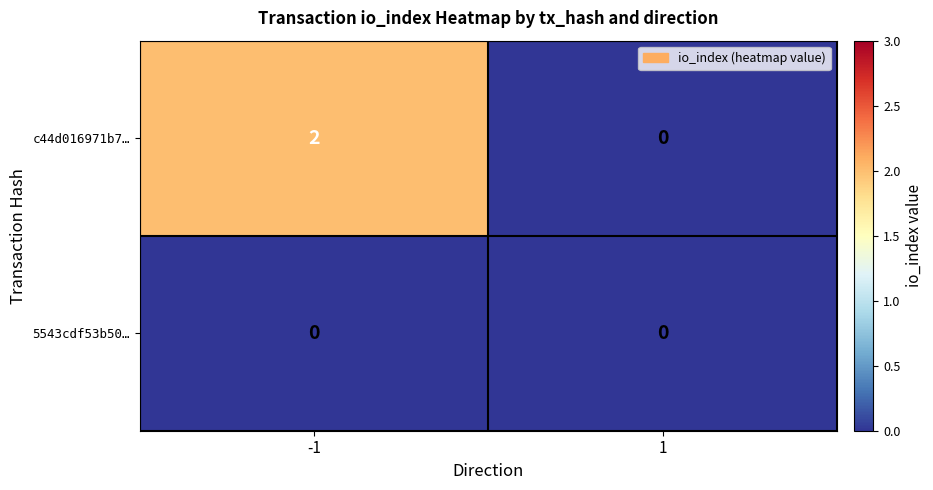

At which category is the sum across all series the highest?

-1